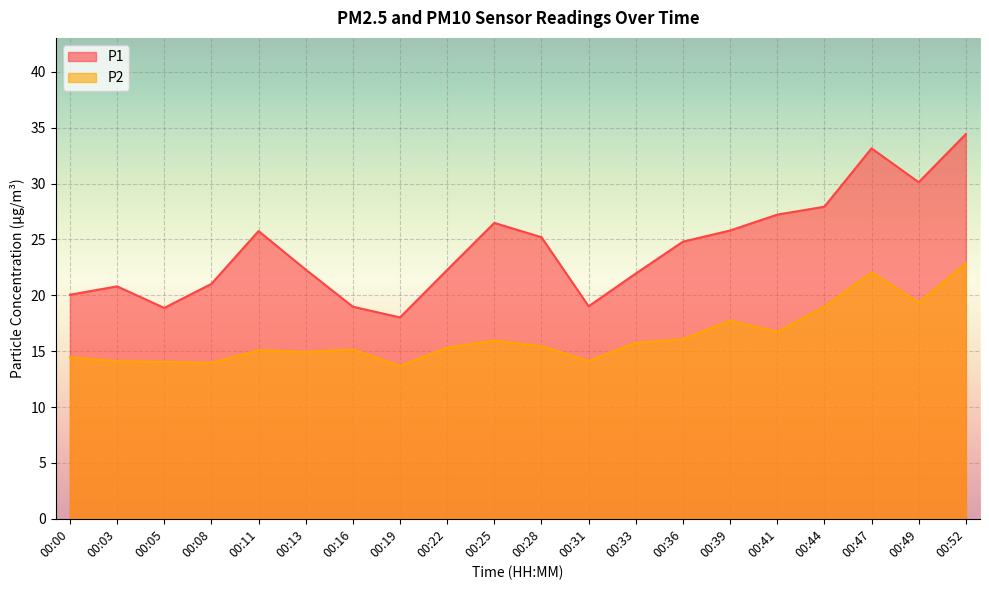

True or false: P1 and P2 cross at least once.

False